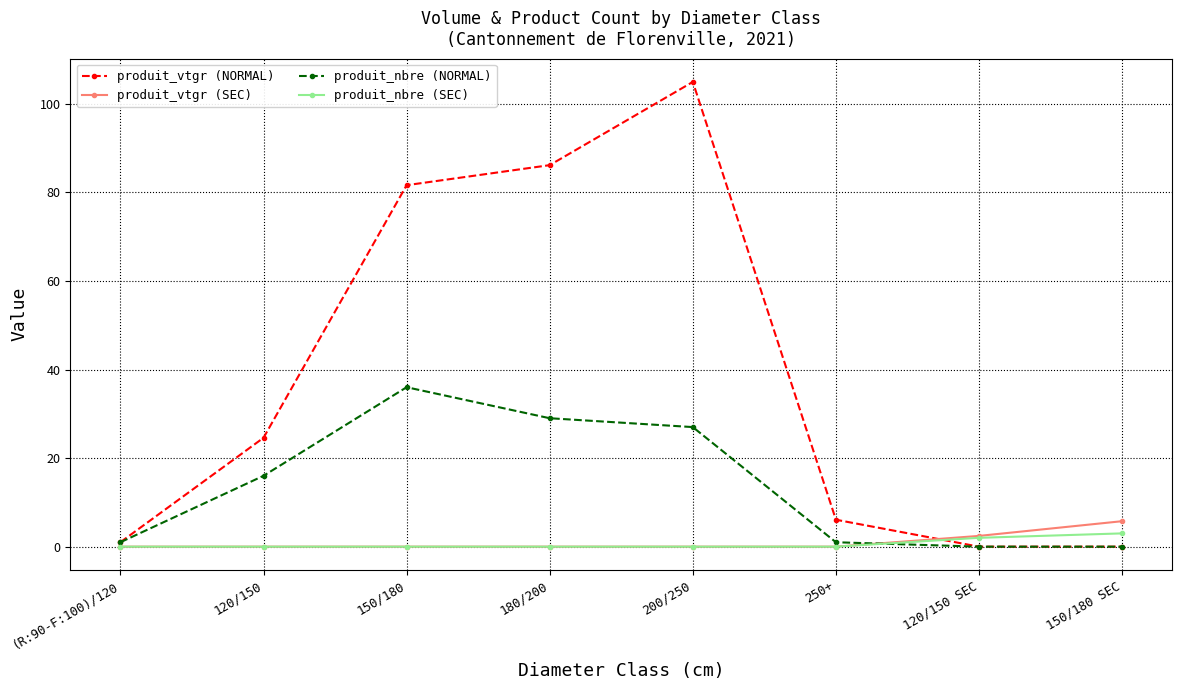

At which category does produit_nbre (NORMAL) reach its first local peak?

150/180